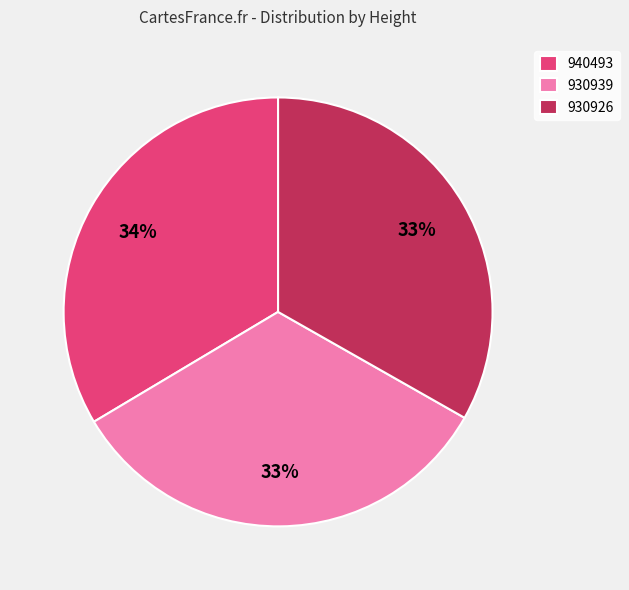

Combined, do 930926 and 930939 account for over 50%?

Yes